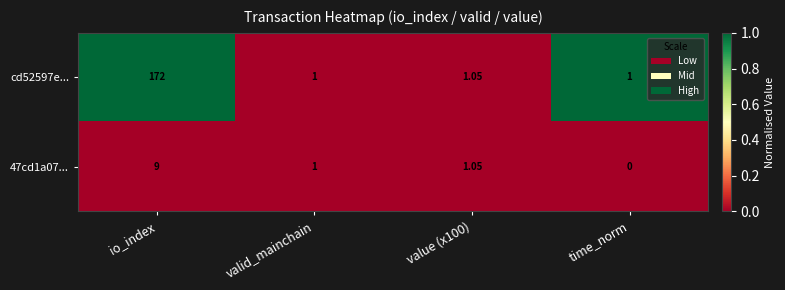

Which category has the lowest value in the 47cd1a07... series?

time_norm